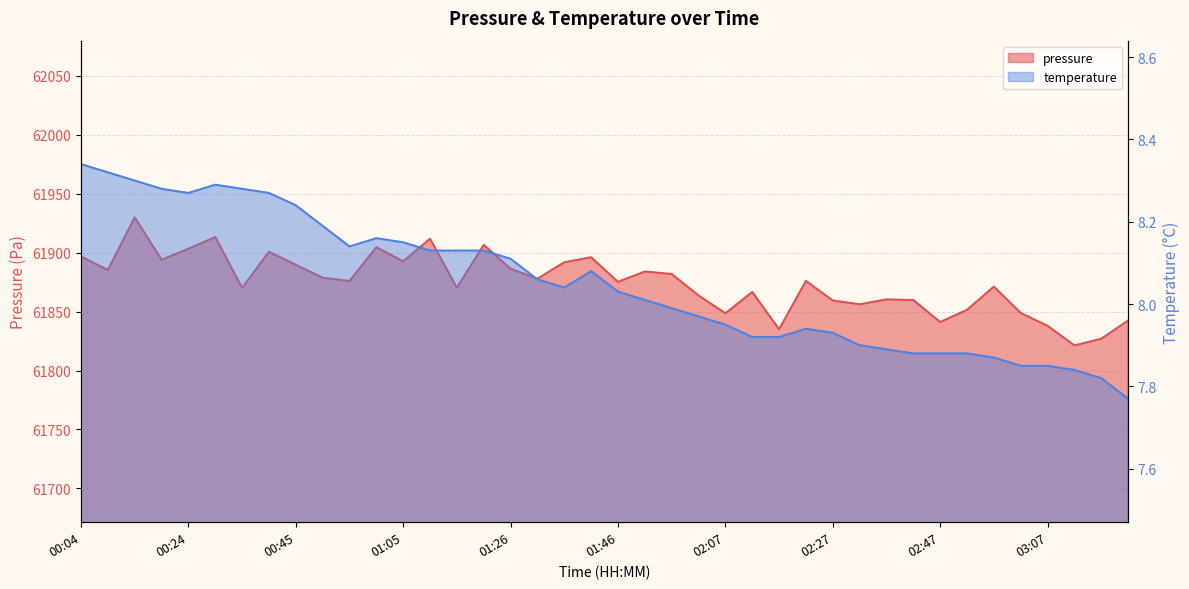

List the series in order of their overall mean, highest first.

pressure, temperature